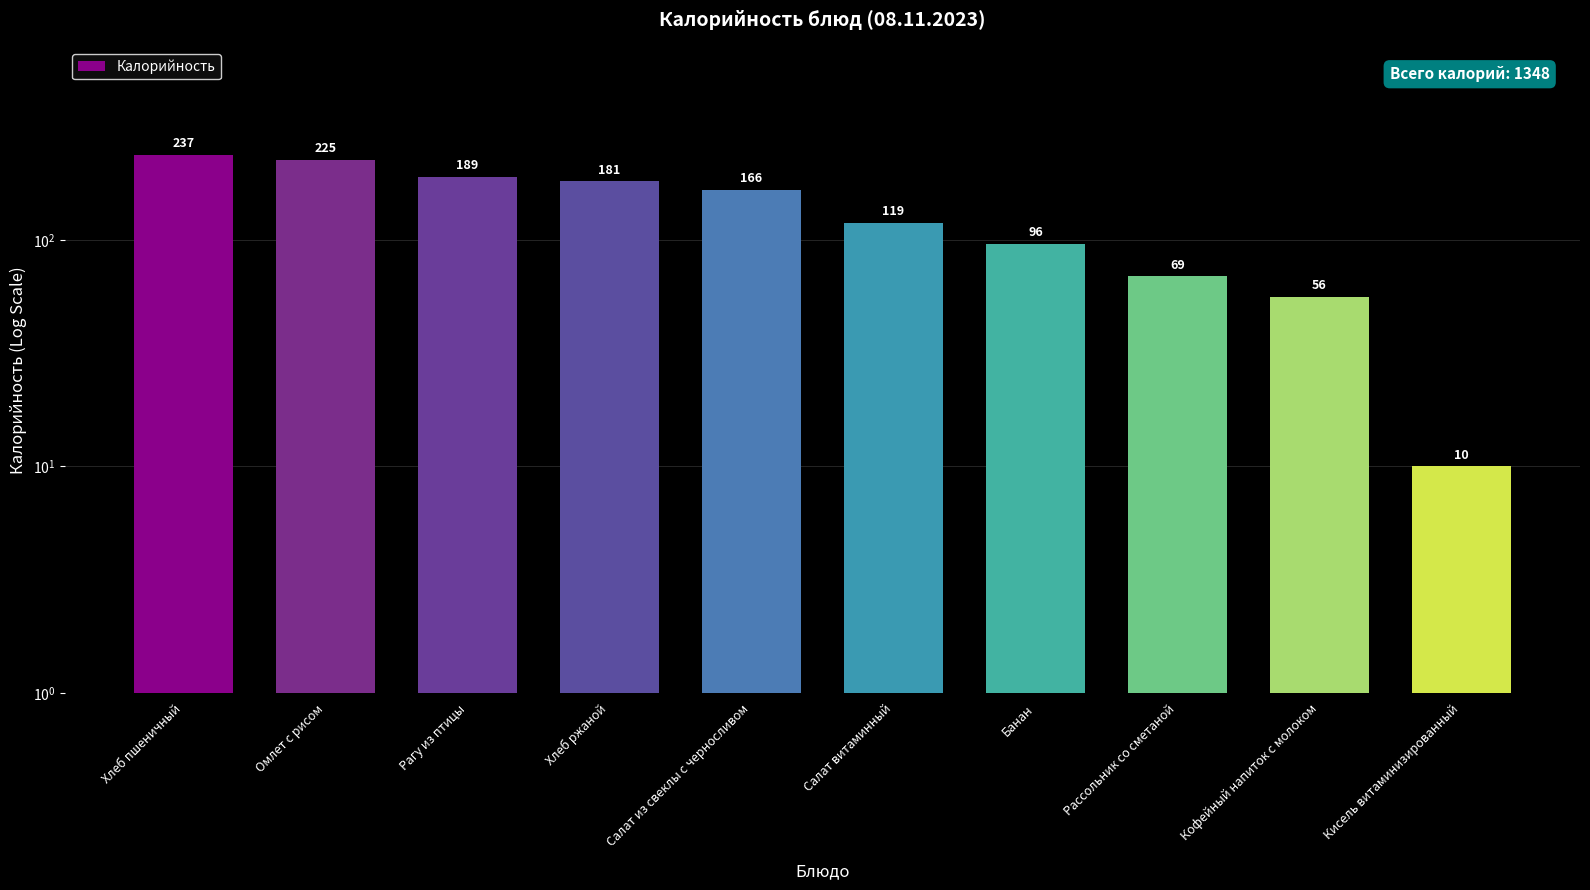

Approximately how many times larger is the value at Рассольник со сметаной compared to Банан?

0.7